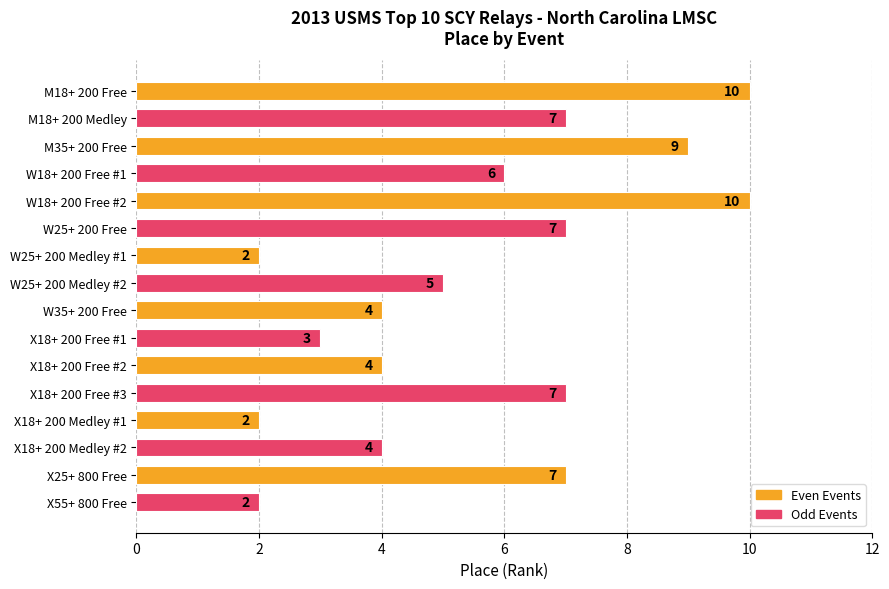

What is the difference between the maximum and minimum values?

8